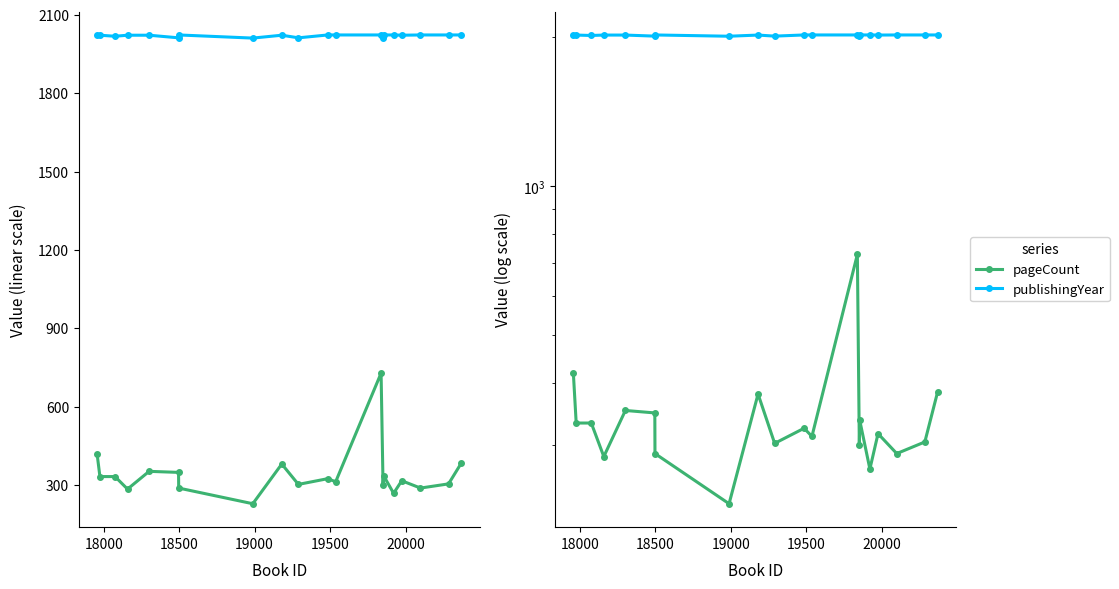

True or false: publishingYear and pageCount cross at least once.

False